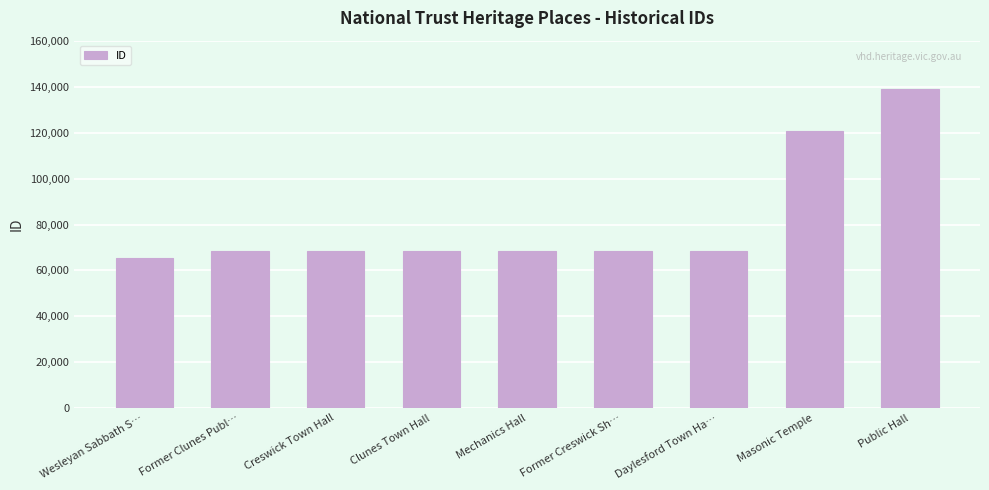

What is the difference between the maximum and second lowest values?

70797